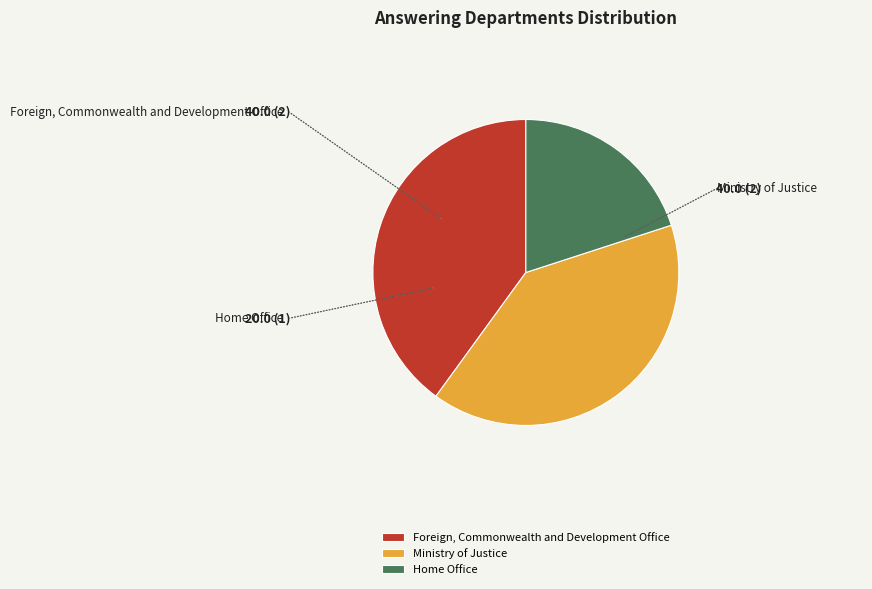

How many slices are in this pie chart?

3